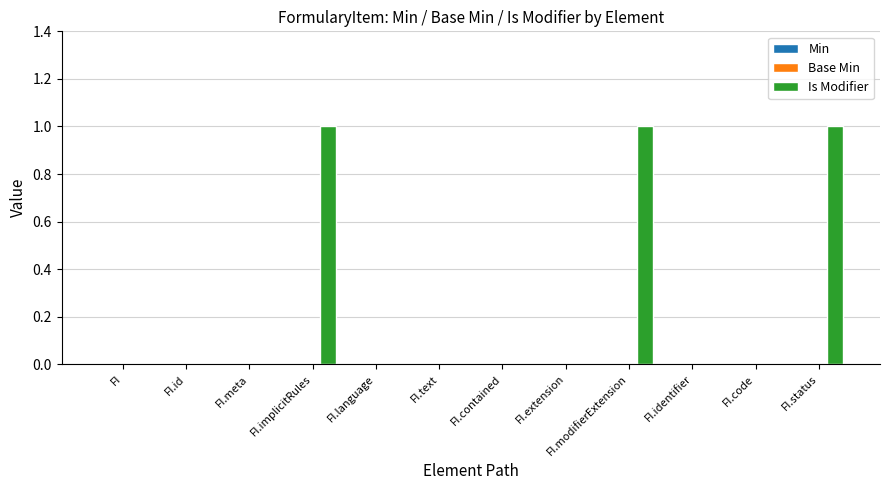

Between FI.extension and FI.modifierExtension, which is larger?

FI.modifierExtension